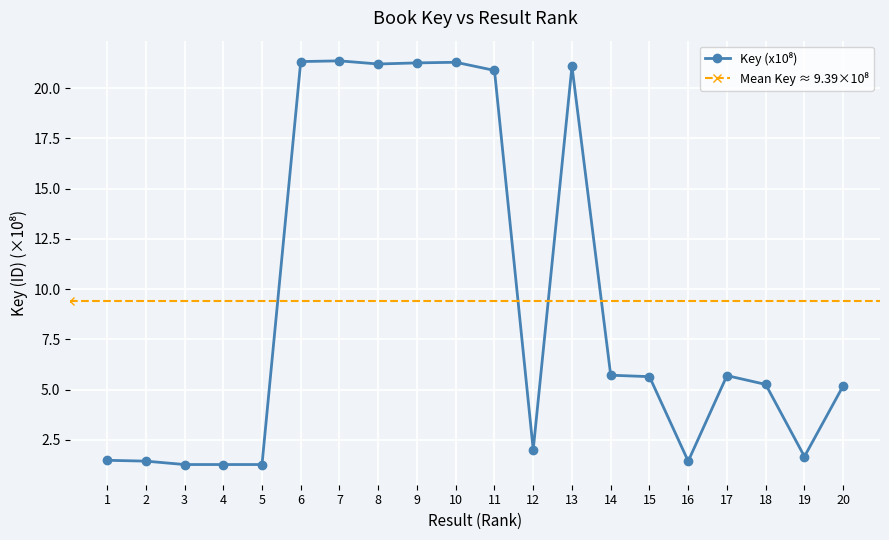

What is the value of the 15th point from the left?

5.6